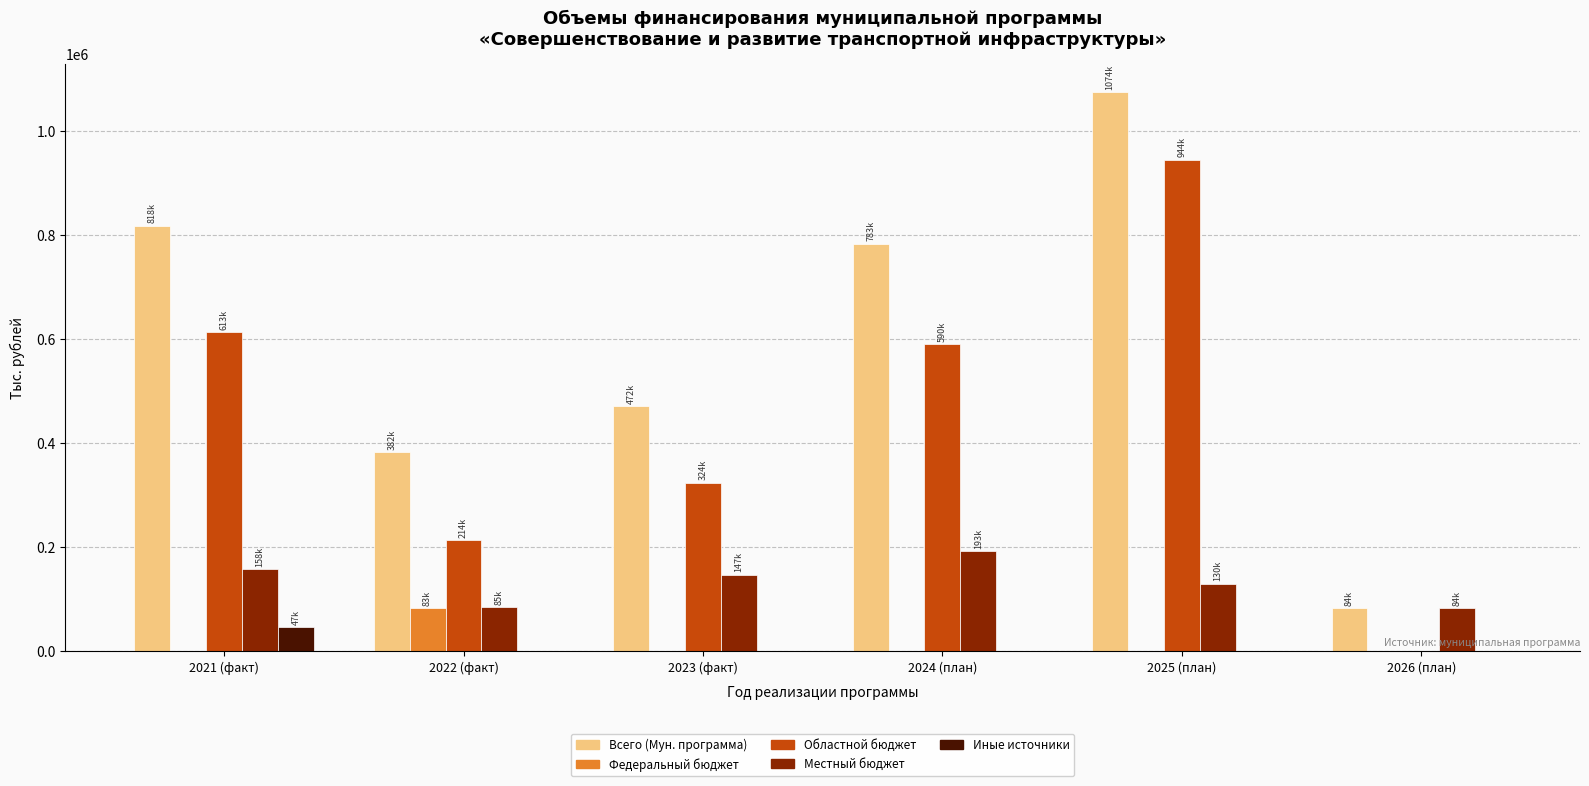

The value of Областной бюджет at 2021 (факт) is 613406.4. True or false?

True